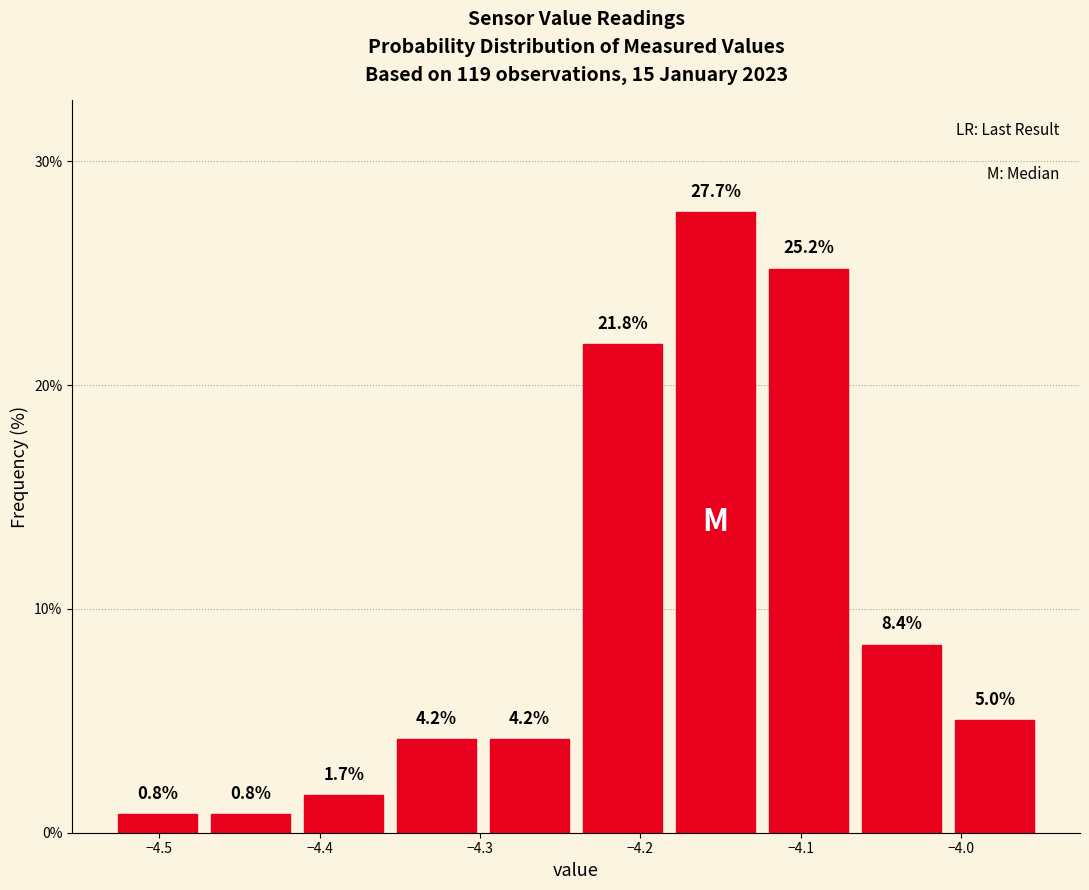

Which range on the x-axis has the tallest bar?

-4.182 to -4.124